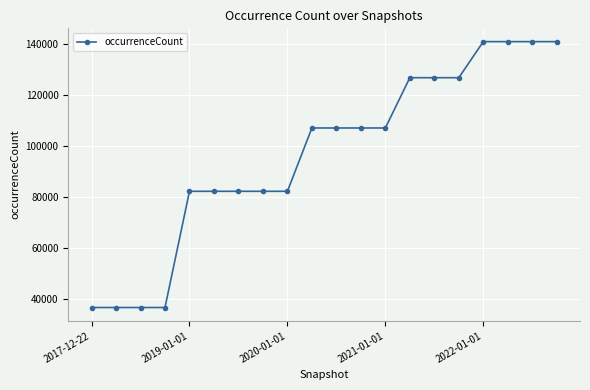

What is the smallest value displayed?

36538